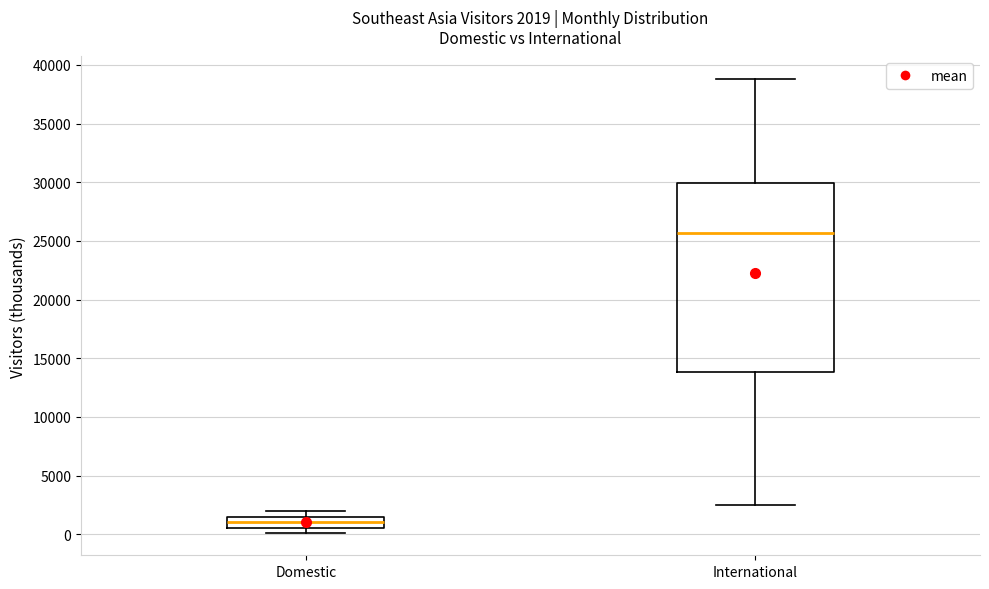

Which box has the highest median line?

International